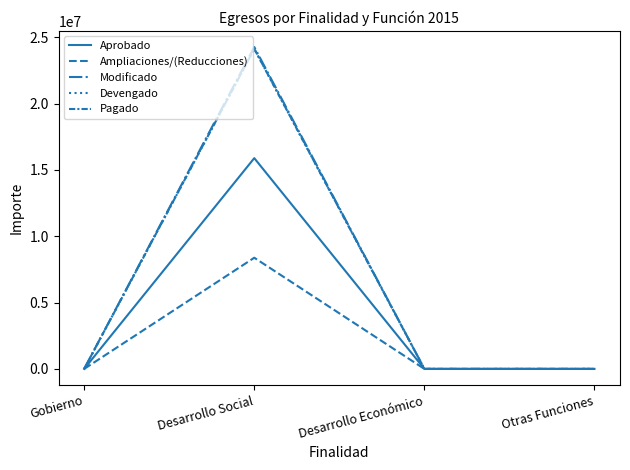

Which category has the highest value across all series?

Desarrollo Social